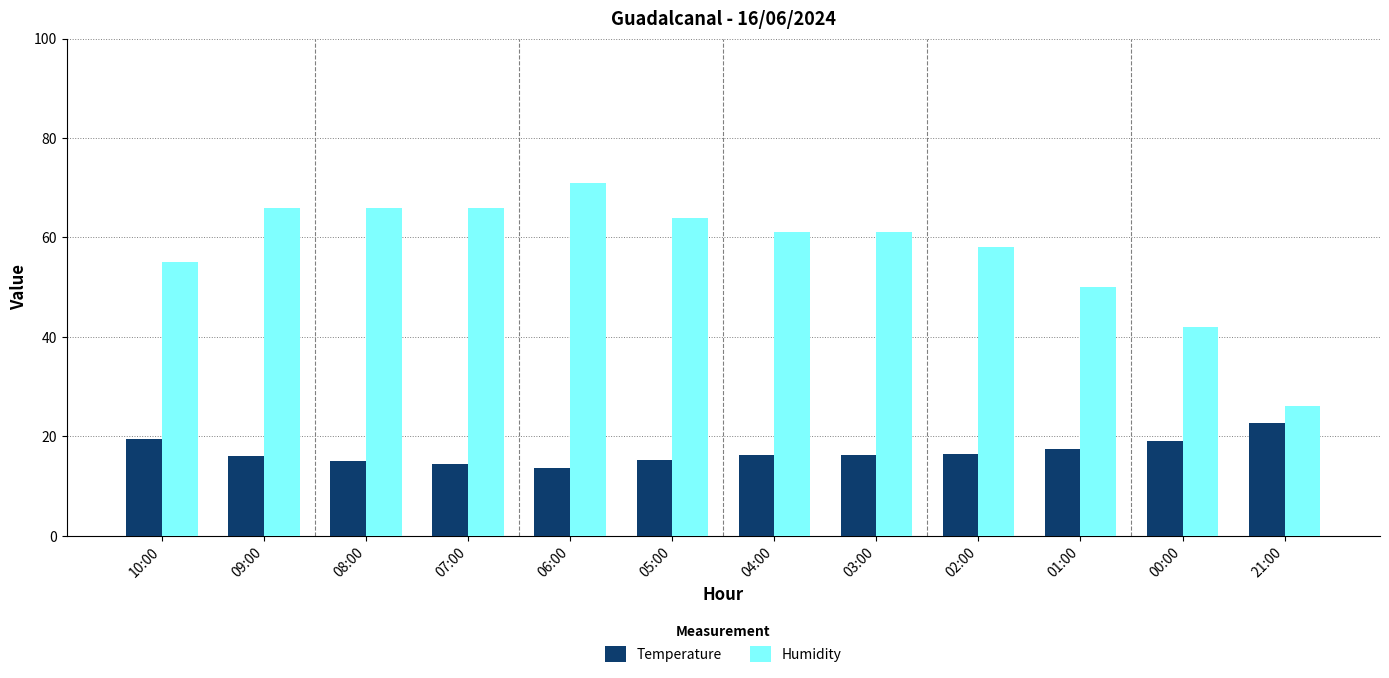

How many bars are there in each group?

2